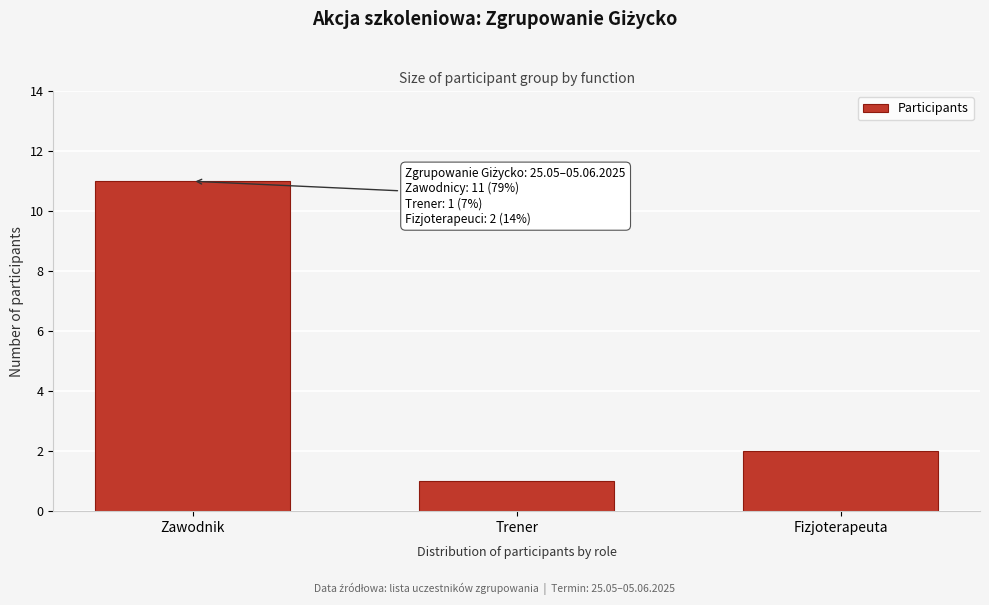

Reading right to left, extract all data points from this chart.

2	1	11